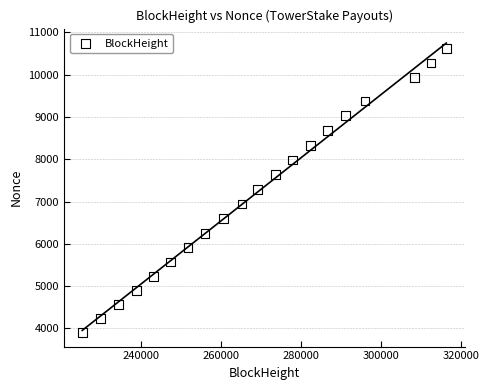

What is the range of Y values (max minus min)?

6705